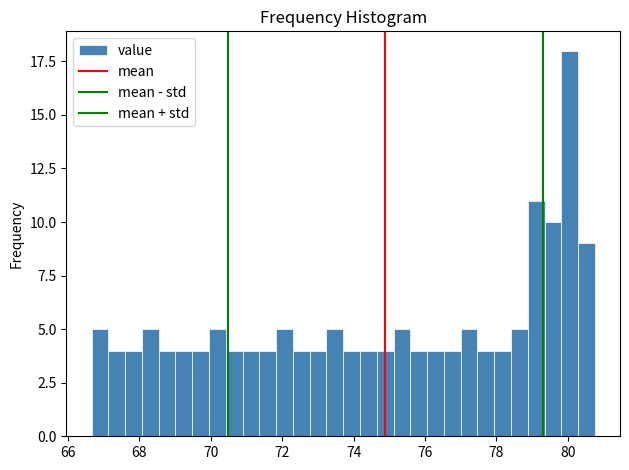

Read against the x-axis, roughly where is the centre of the tallest bar?

80.0